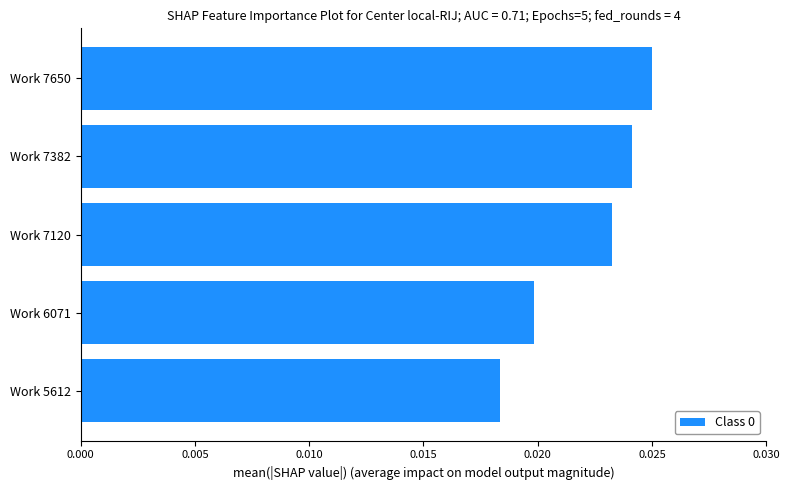

Does the chart contain any negative values?

No